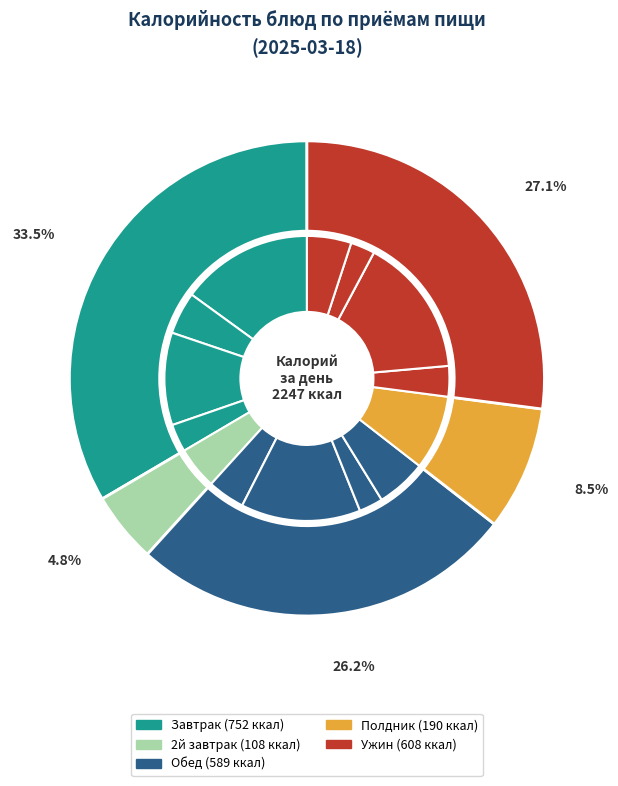

Combined, do Жаркое по домашнему and Завтрак account for over 50%?

No